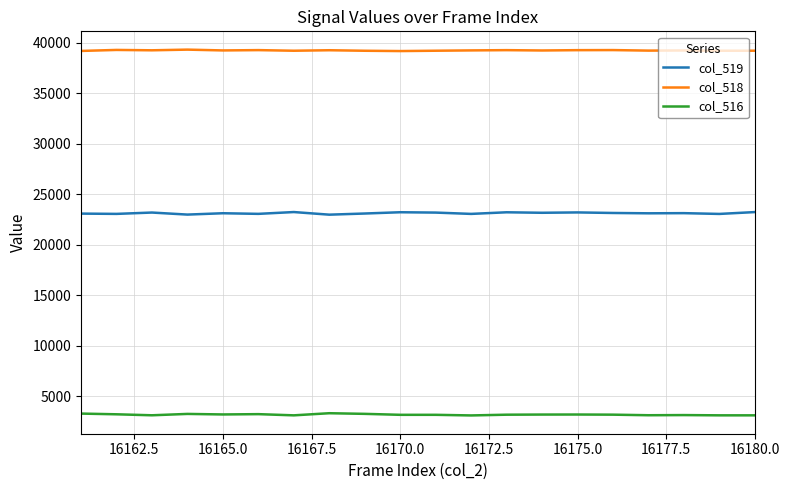

True or false: col_518 and col_519 intersect in this chart.

False